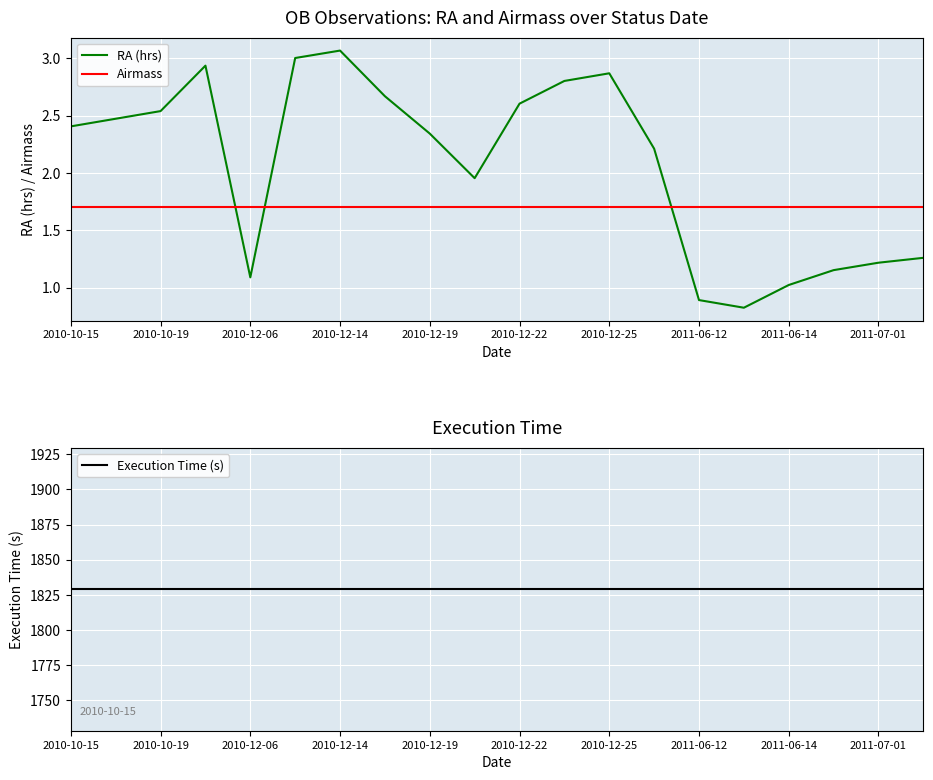

List the series in order of their peak value, highest first.

Execution Time (s), RA (hrs), Airmass